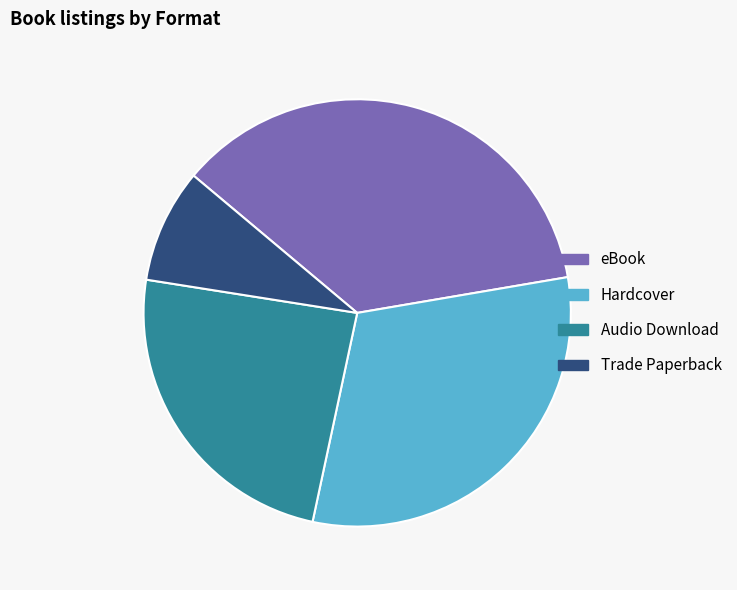

Rank the categories by value from lowest to highest.

Trade Paperback, Audio Download, Hardcover, eBook